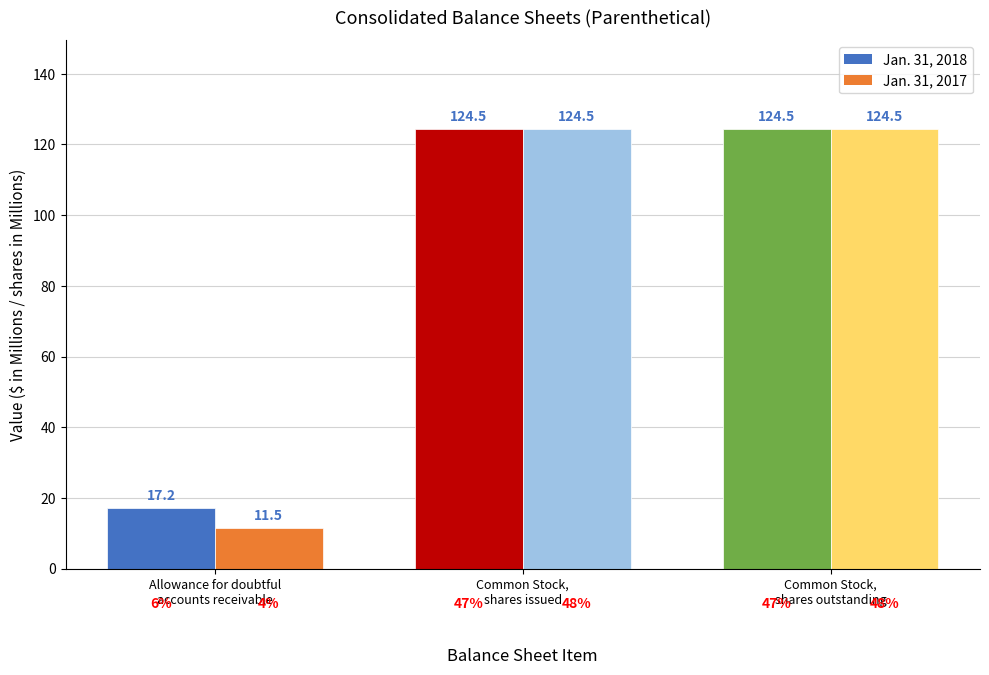

The value of Jan. 31, 2018 at Allowance for doubtful
accounts receivable is 8.2. True or false?

False